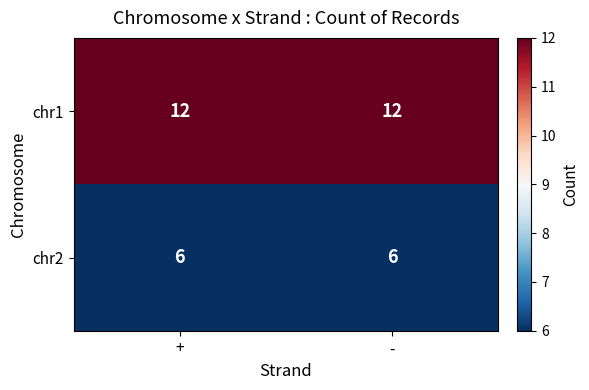

Which series has the largest total across all categories?

chr1